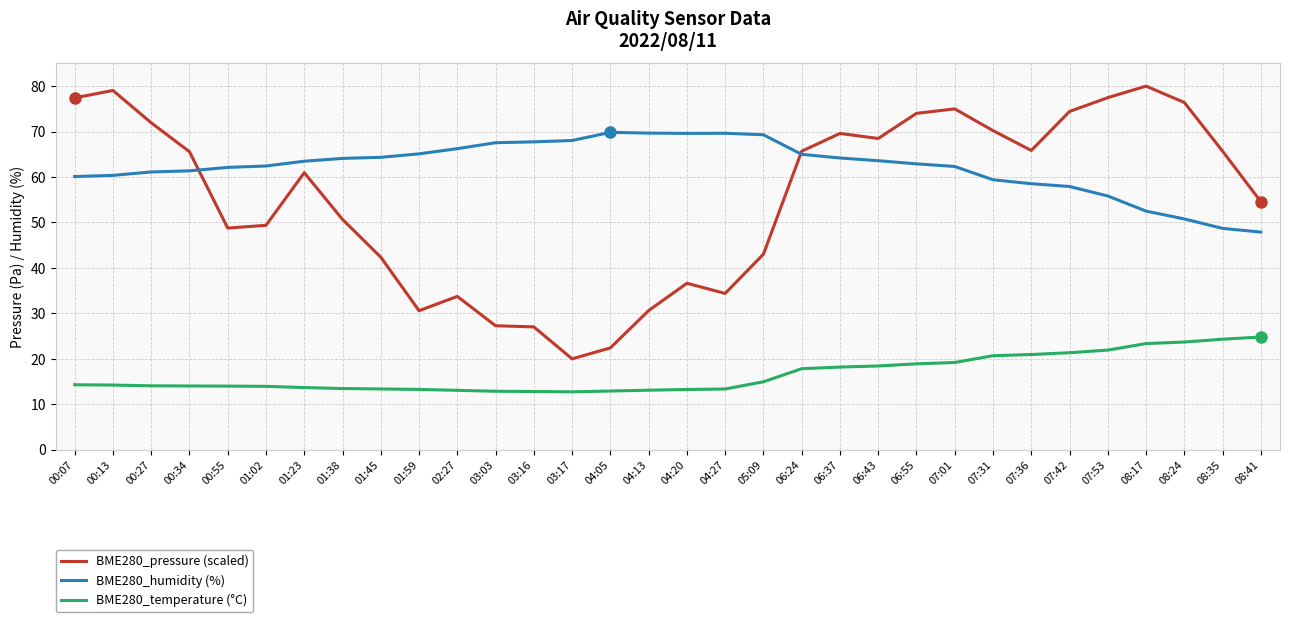

The BME280_pressure (scaled) series shows 23.3 at 06:43. True or false?

False